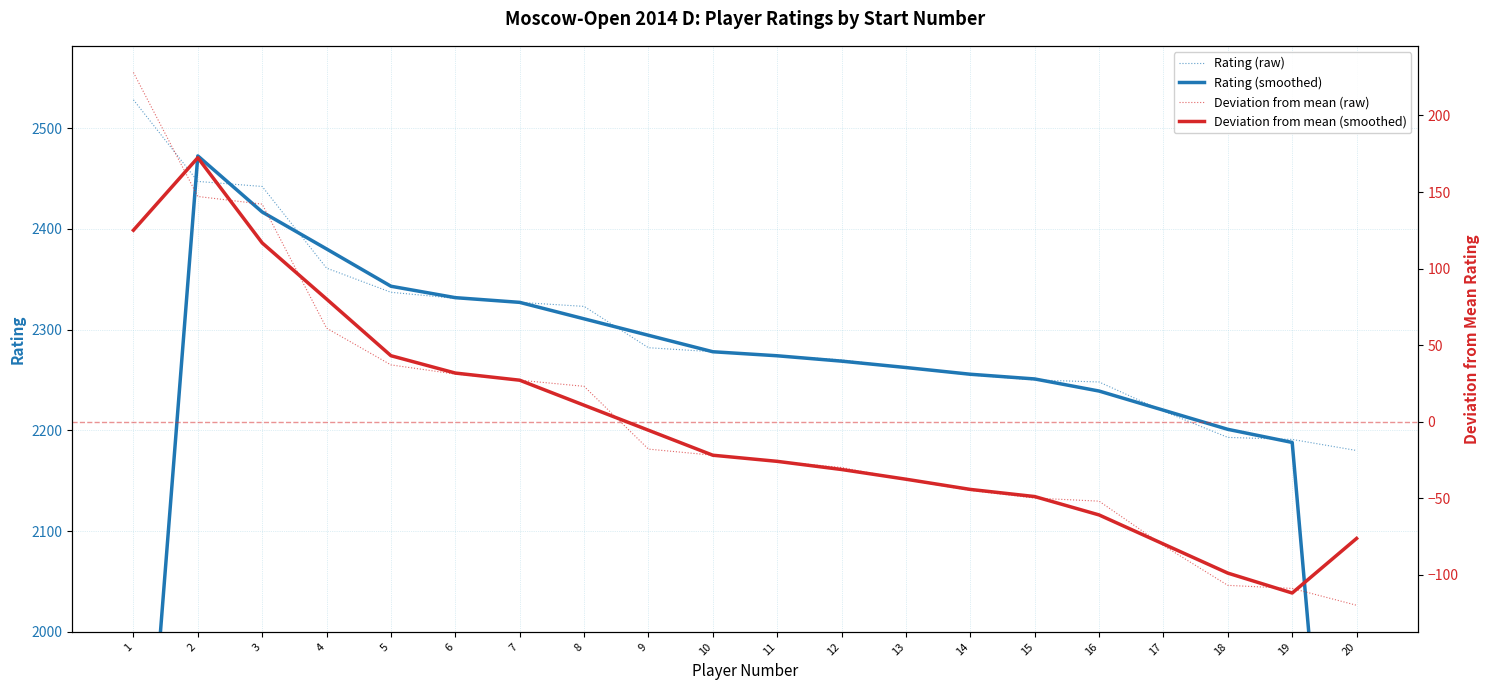

Which category has the highest value across all series?

1